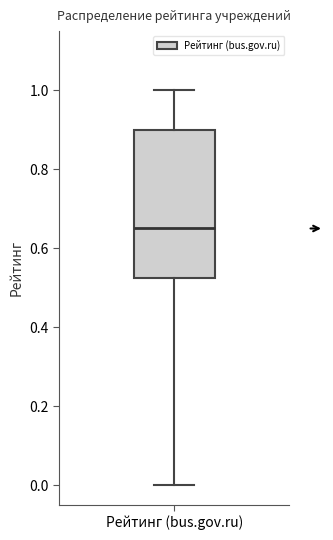

Where is the lower edge of the box for Рейтинг (bus.gov.ru) on the y-axis? The values are not printed on the chart, so give them approximately, as read against the axis.

0.52